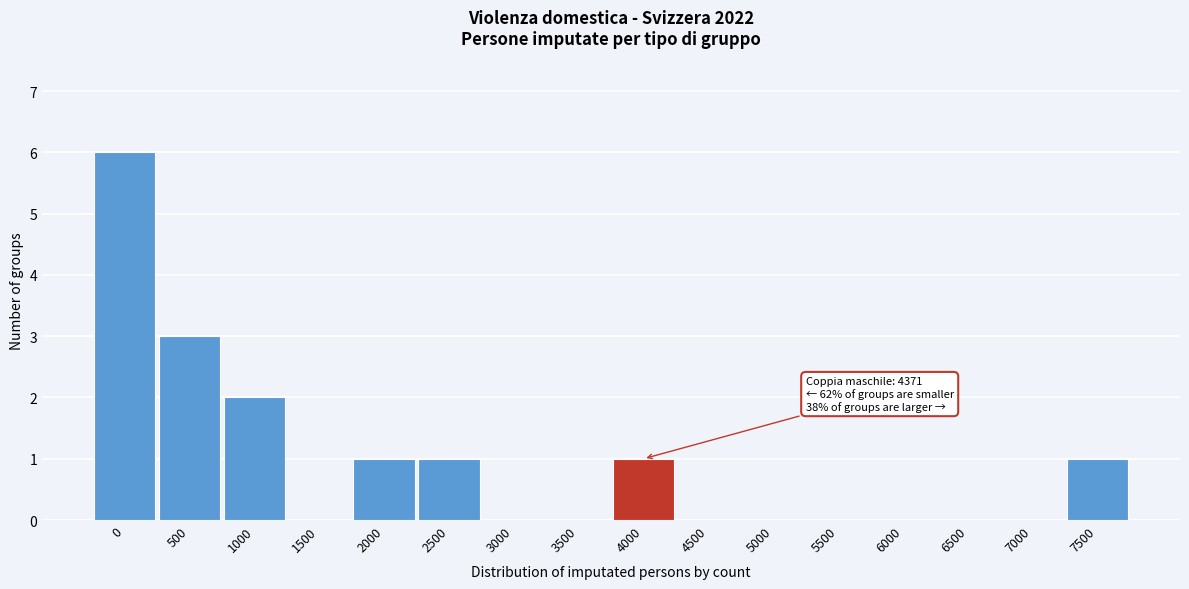

Reading left to right, extract all data points from this chart.

0=6	500=3	1000=2	1500=0	2000=1	2500=1	3000=0	3500=0	4000=1	4500=0	5000=0	5500=0	6000=0	6500=0	7000=0	7500=1